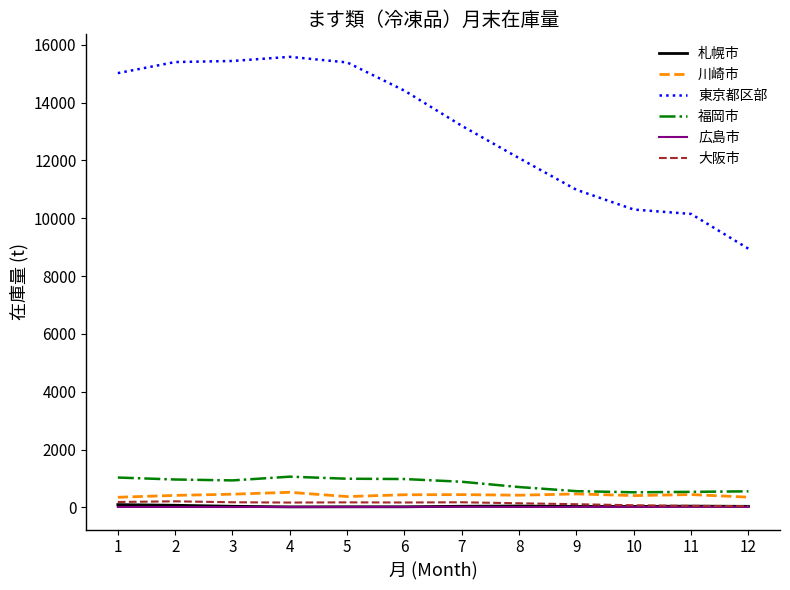

The value of 川崎市 at 9 is 466. True or false?

True